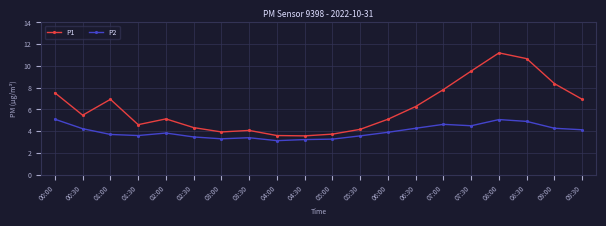

True or false: P2 has a value of 3.5 at 02:30.

True